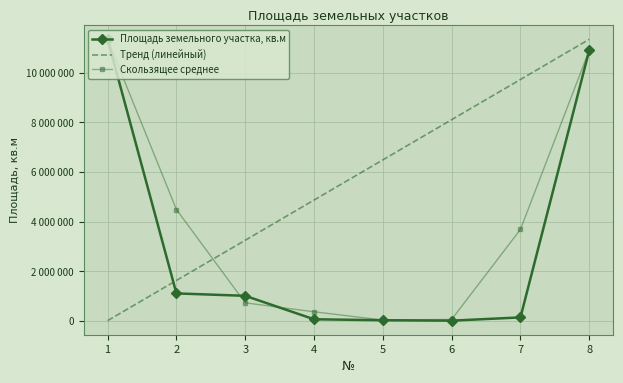

What is the spread (max minus min) of values at 3?

2519552.9